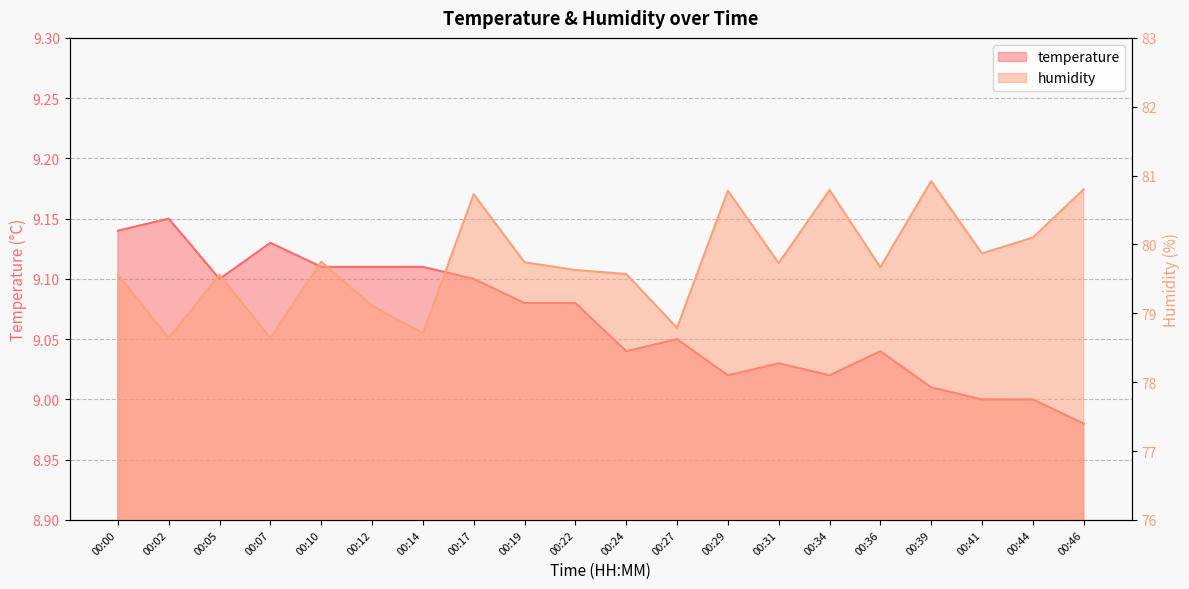

At which label does temperature first exceed 9?

00:00